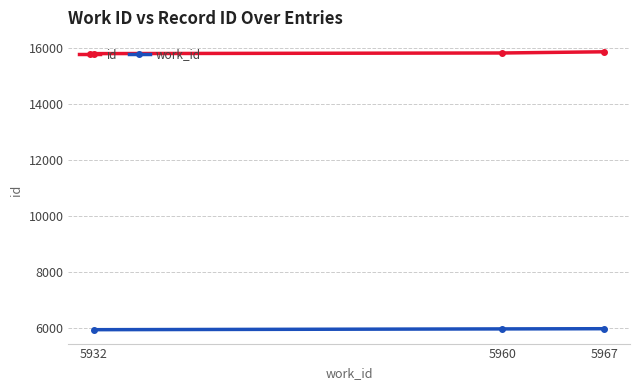

What is the minimum value for id?

15808